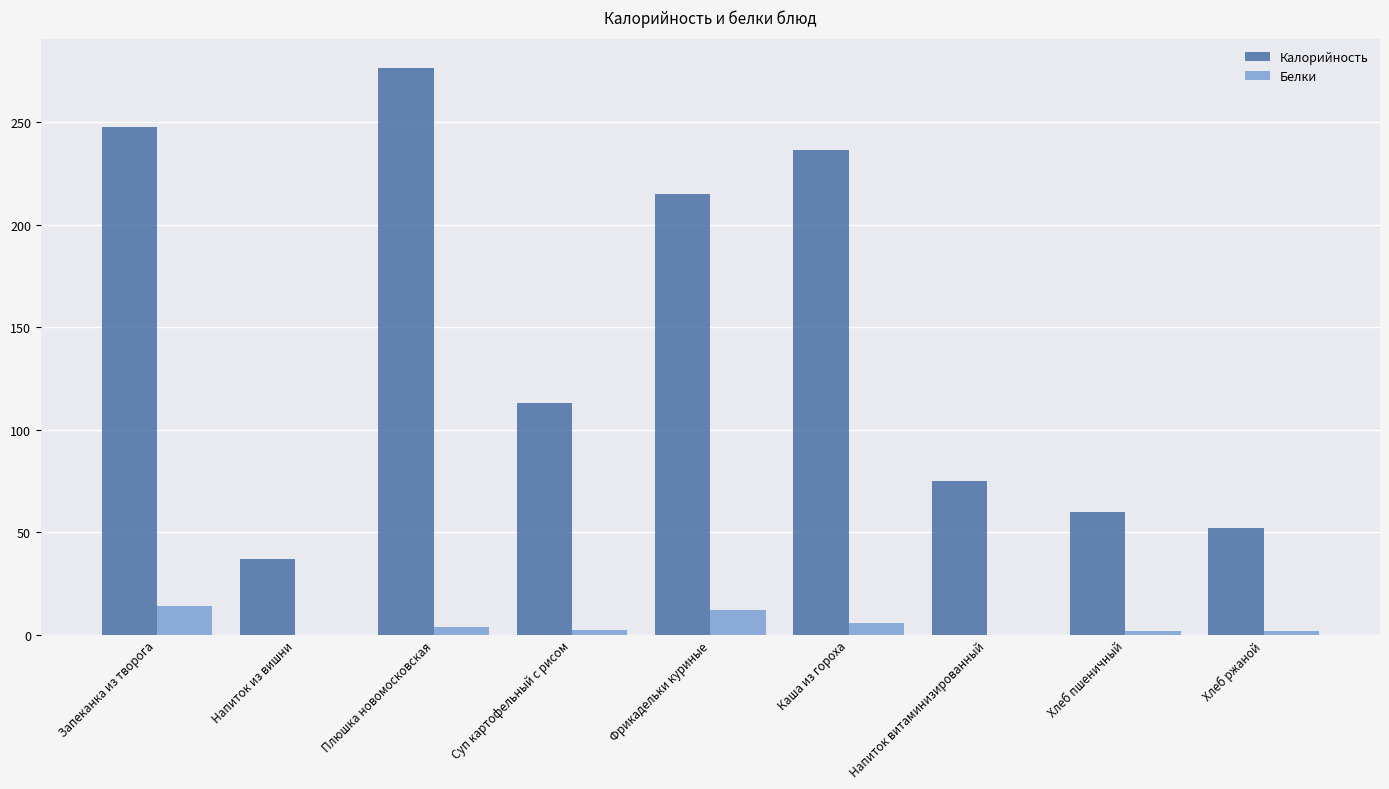

What are all the series names shown in the legend?

Калорийность, Белки